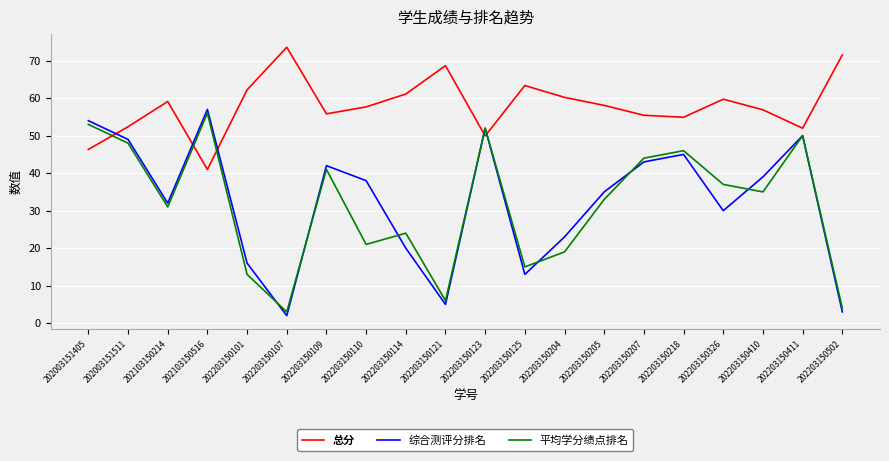

Is it true that 平均学分绩点排名 equals 58.3 at 202203150205?

False